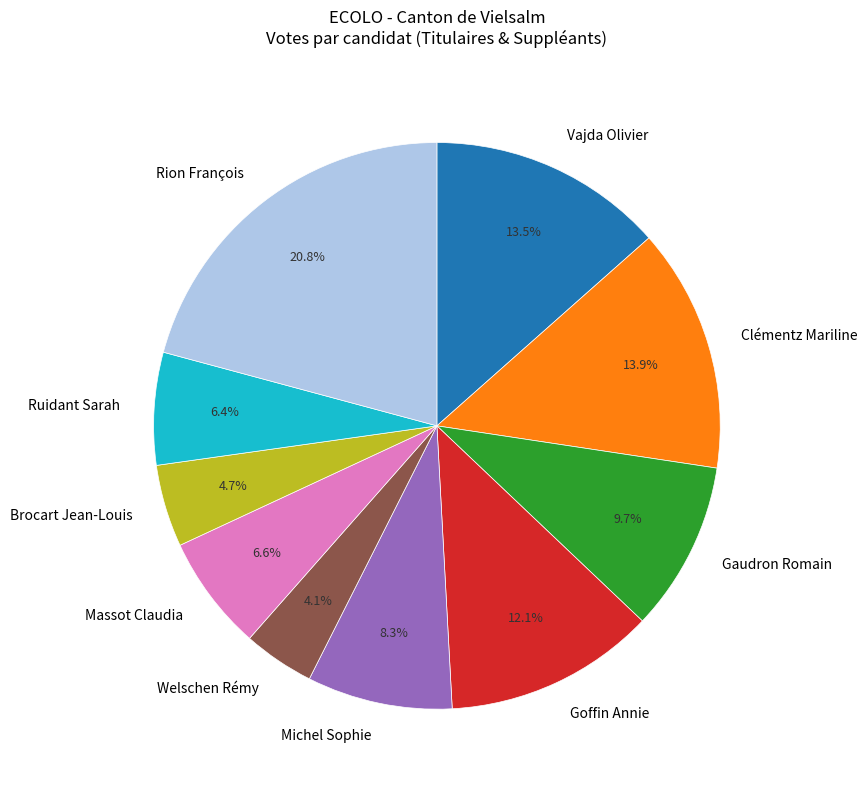

Does Goffin Annie represent more than half of the total?

No